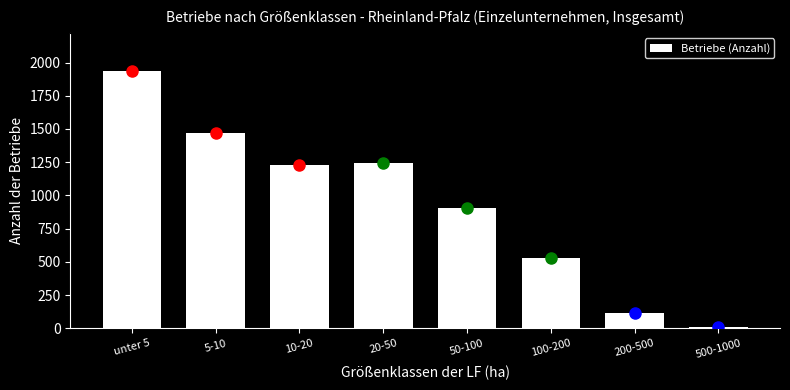

Reading right to left, extract all data points from this chart.

500-1000=8	200-500=114	100-200=526	50-100=903	20-50=1244	10-20=1232	5-10=1469	unter 5=1933